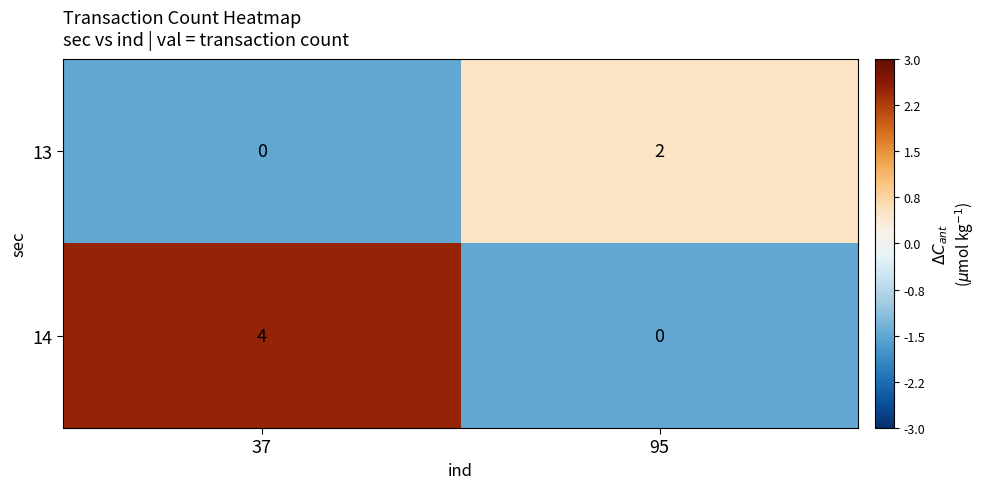

At which label is 13 closest to 1?

37